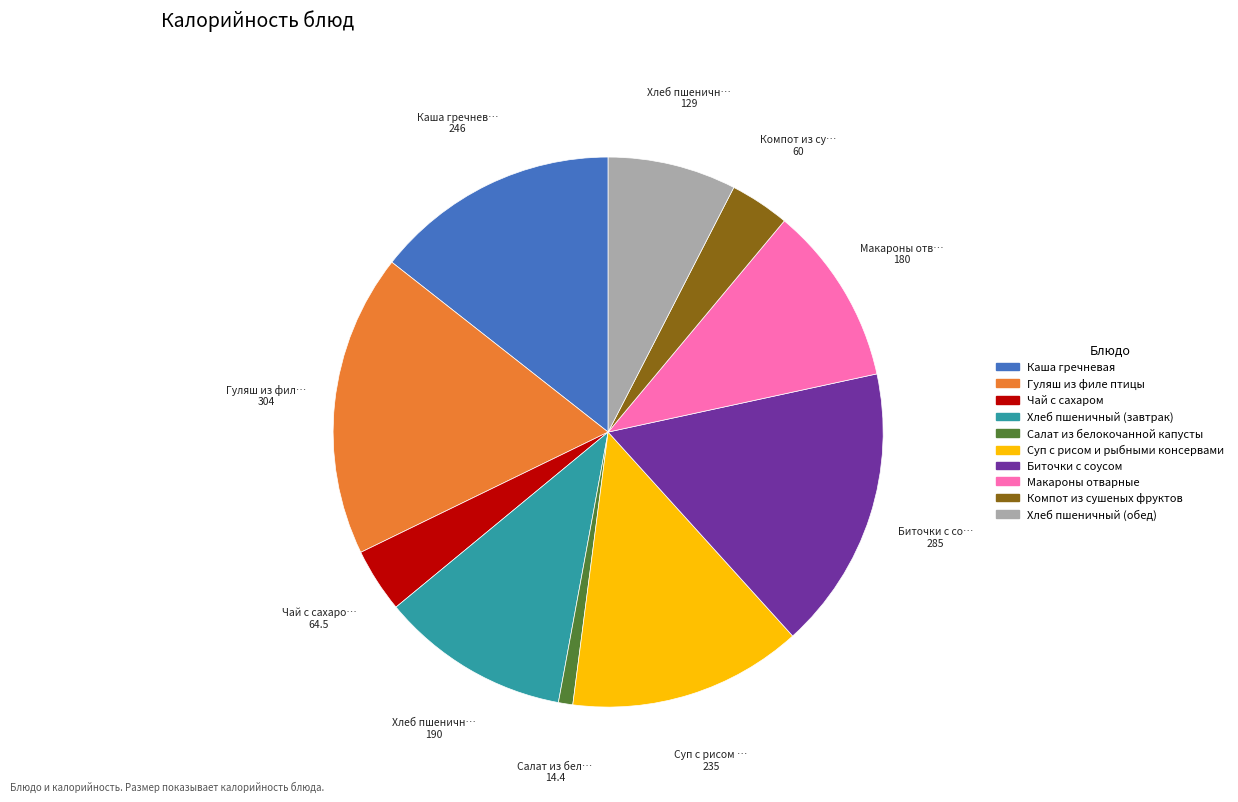

Is Суп с рисом и рыбными консервами the majority of the pie?

No